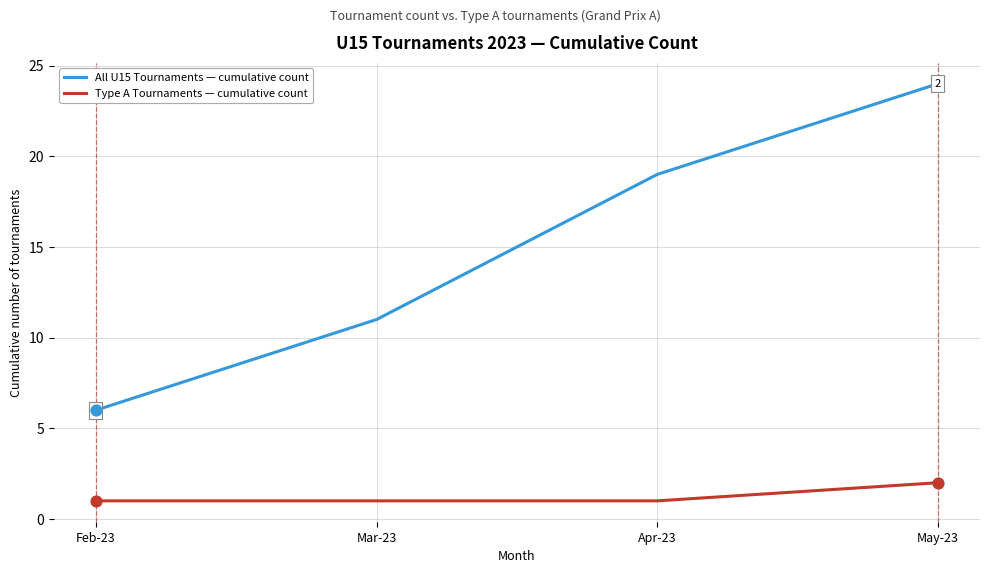

Which series has the largest total across all categories?

All U15 Tournaments — cumulative count